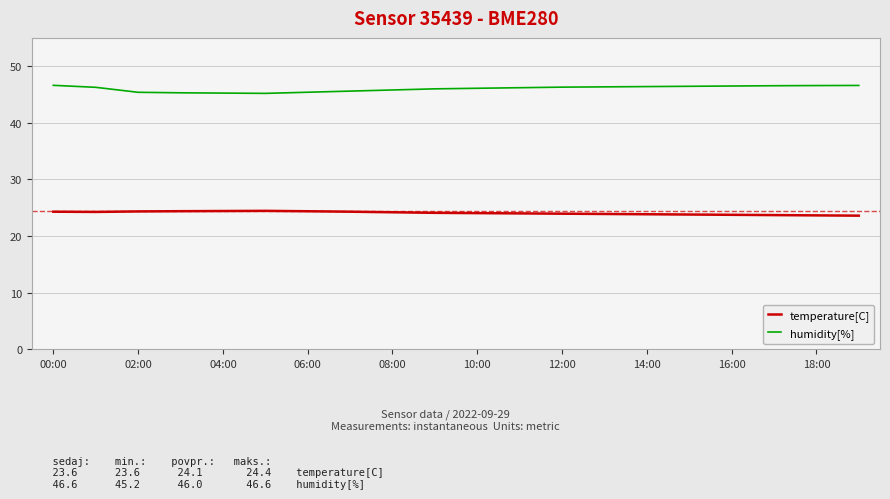

How many lines are shown in the chart?

2